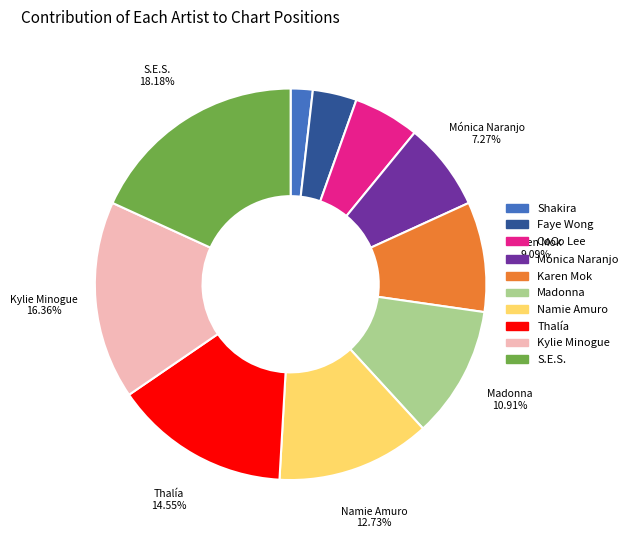

Is the sum of Mónica Naranjo and Kylie Minogue greater than half?

No